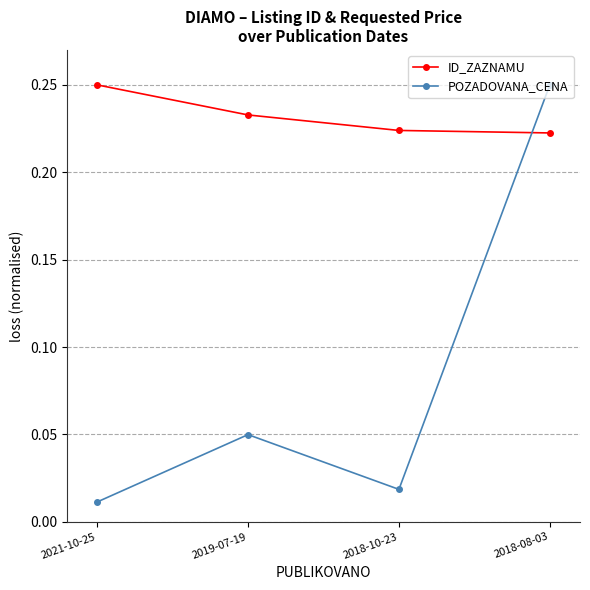

True or false: POZADOVANA_CENA and ID_ZAZNAMU intersect in this chart.

True